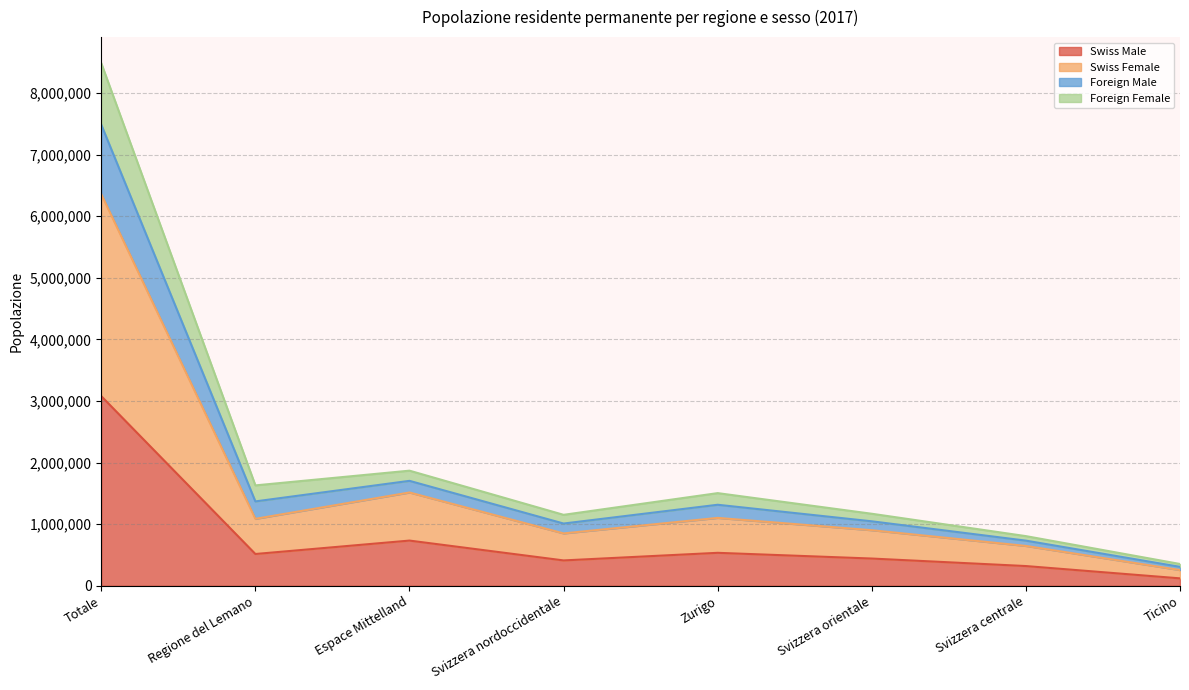

At which label does Swiss Male reach its minimum?

Ticino